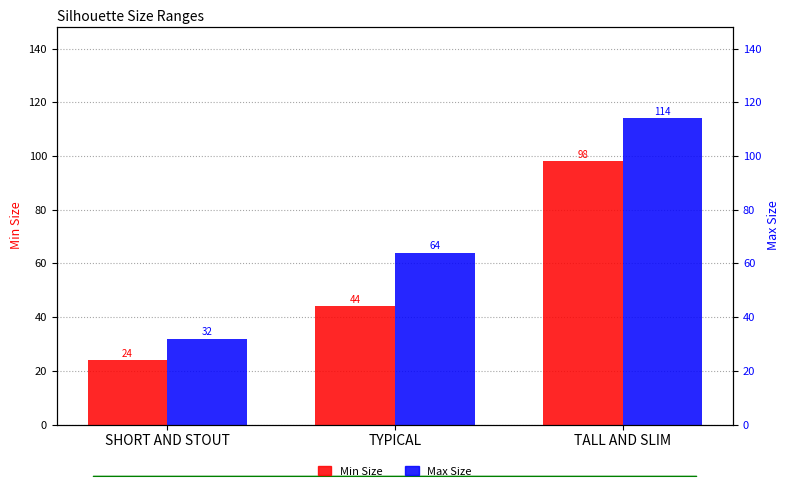

At which category is the sum across all series the highest?

TALL AND SLIM